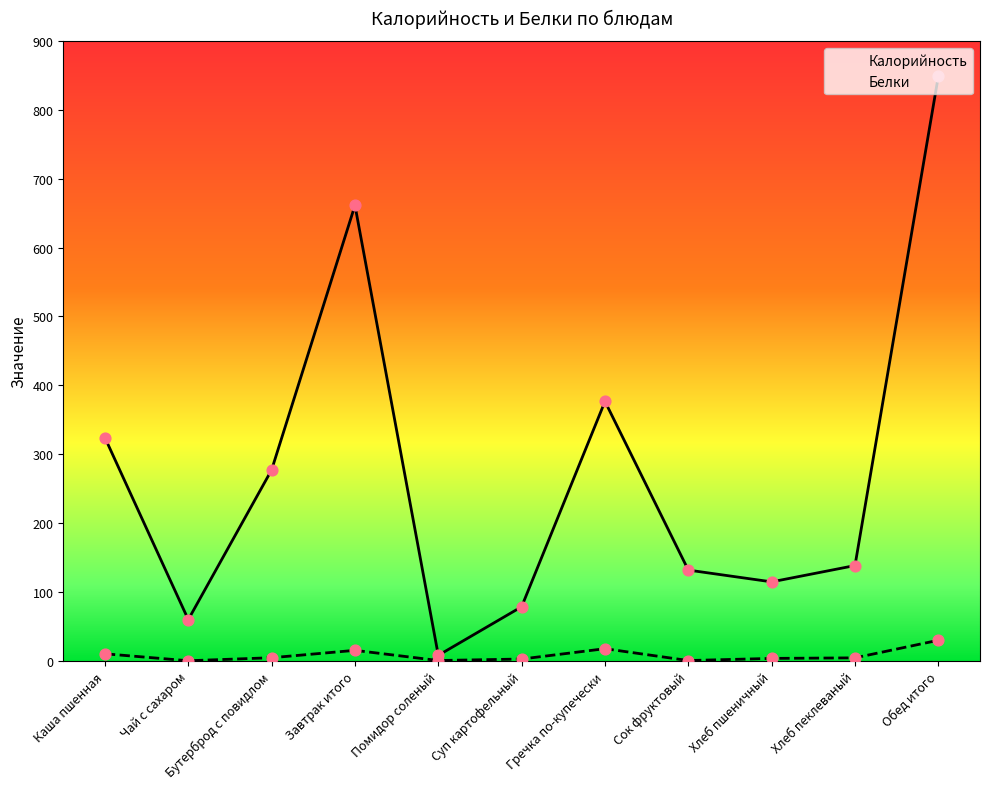

Which series has the largest Y range (max minus min)?

Калорийность